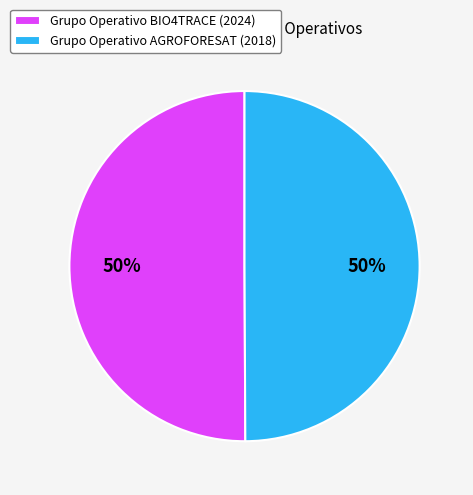

How many segments does this pie chart have?

2